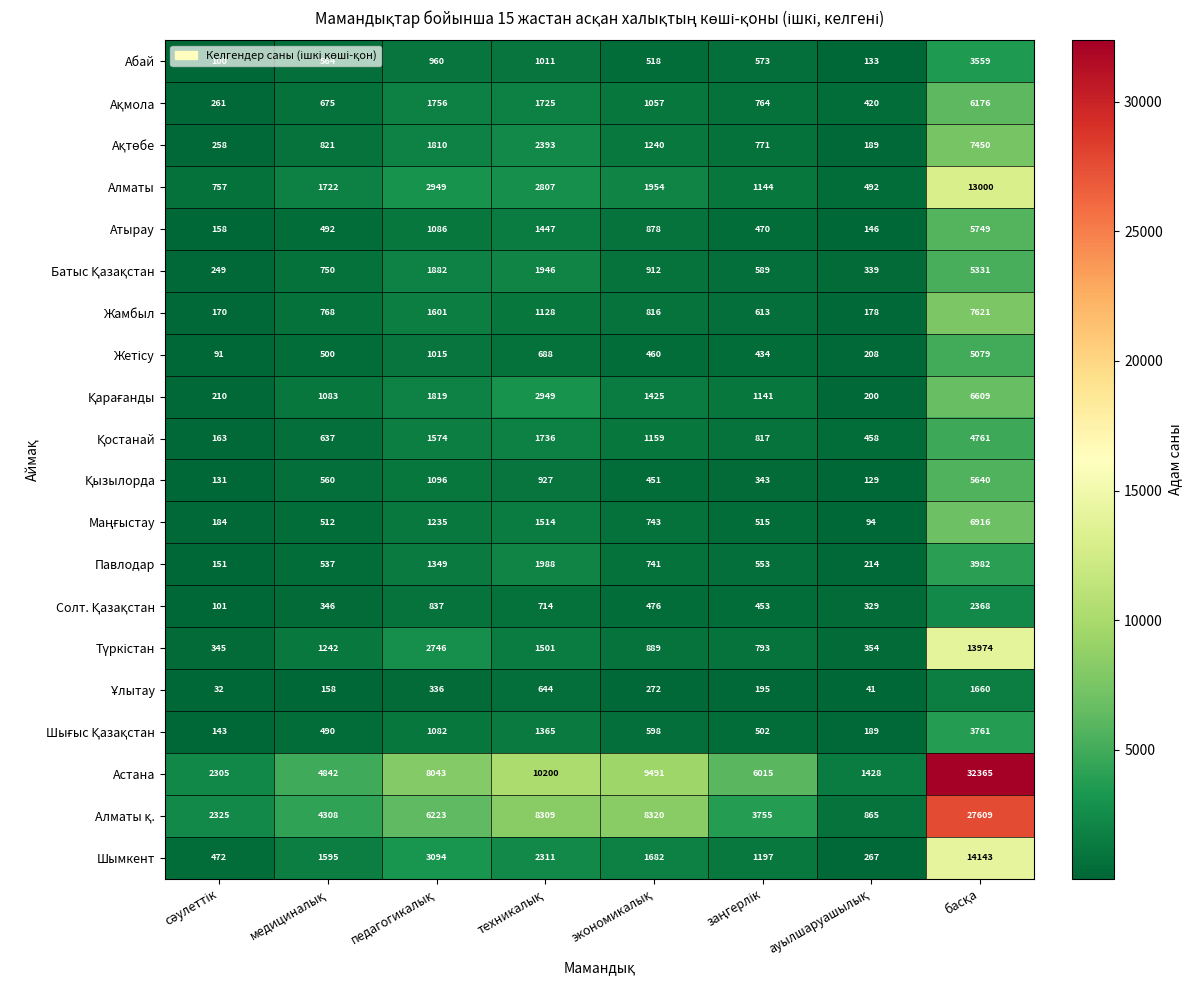

Which series has the largest range (max minus min)?

Астана